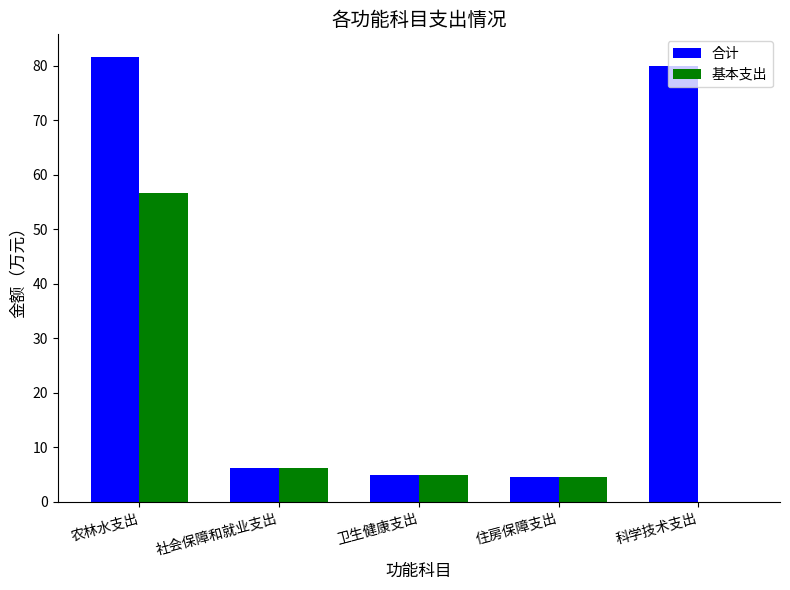

What is the average value of the 基本支出 series?

14.5